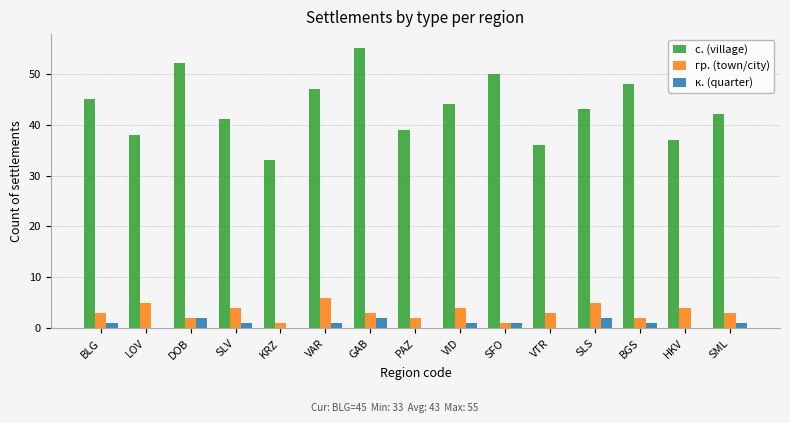

Is it true that с. (village) equals 47 at VAR?

True